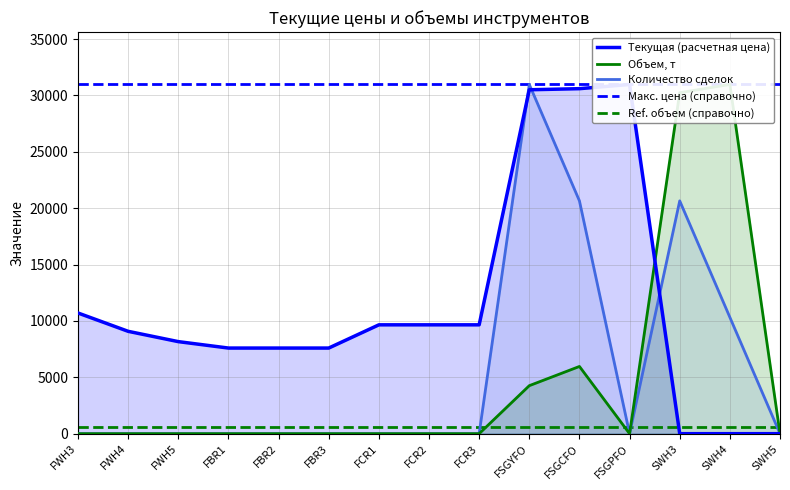

How many lines are shown in the chart?

3